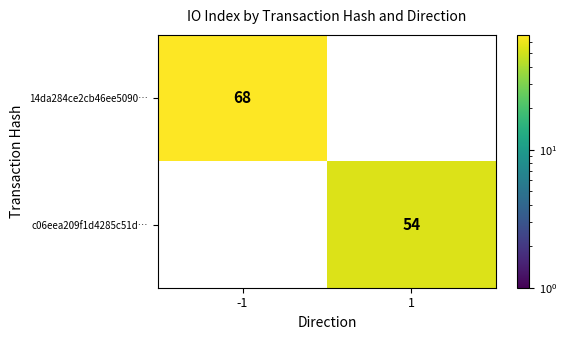

What is the total value across all series at -1?

68